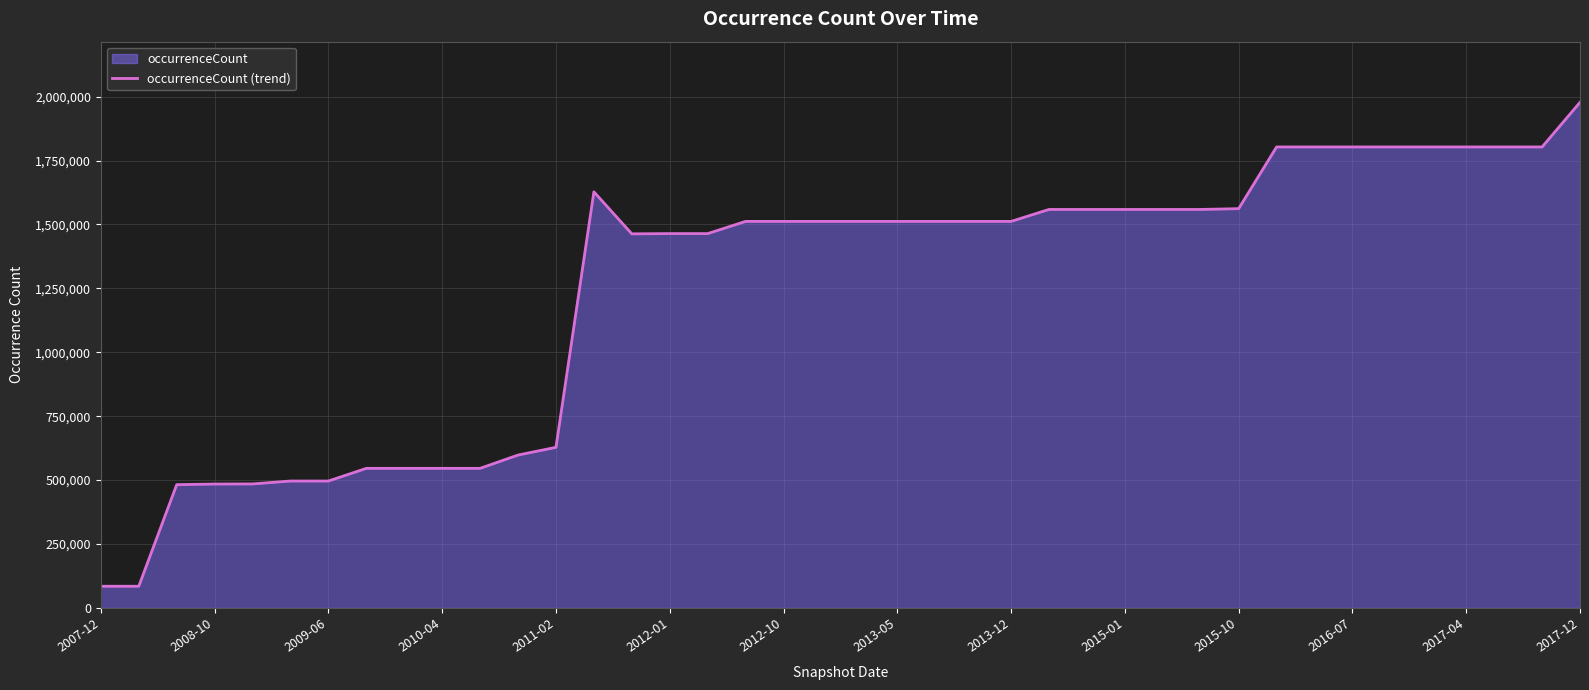

What is the difference between the maximum and minimum values?

1893122